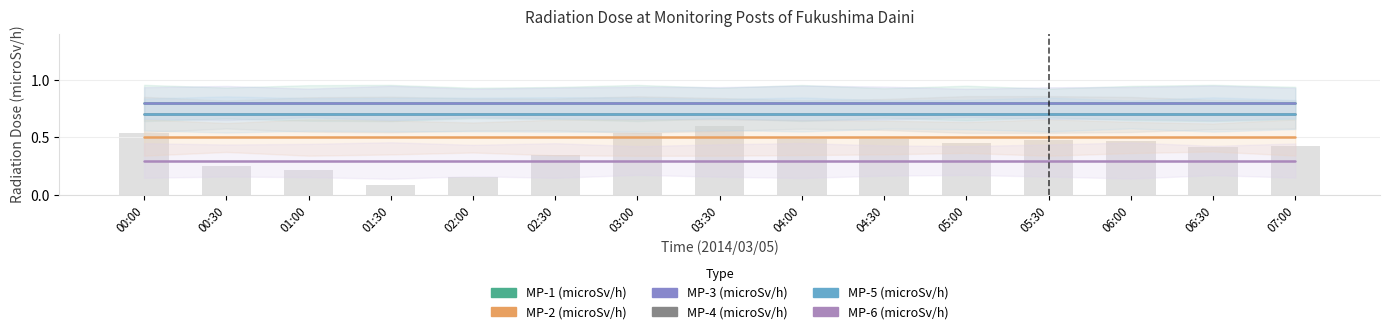

The value of MP-6(microSv/h) at 05:00 is 0.1. True or false?

False